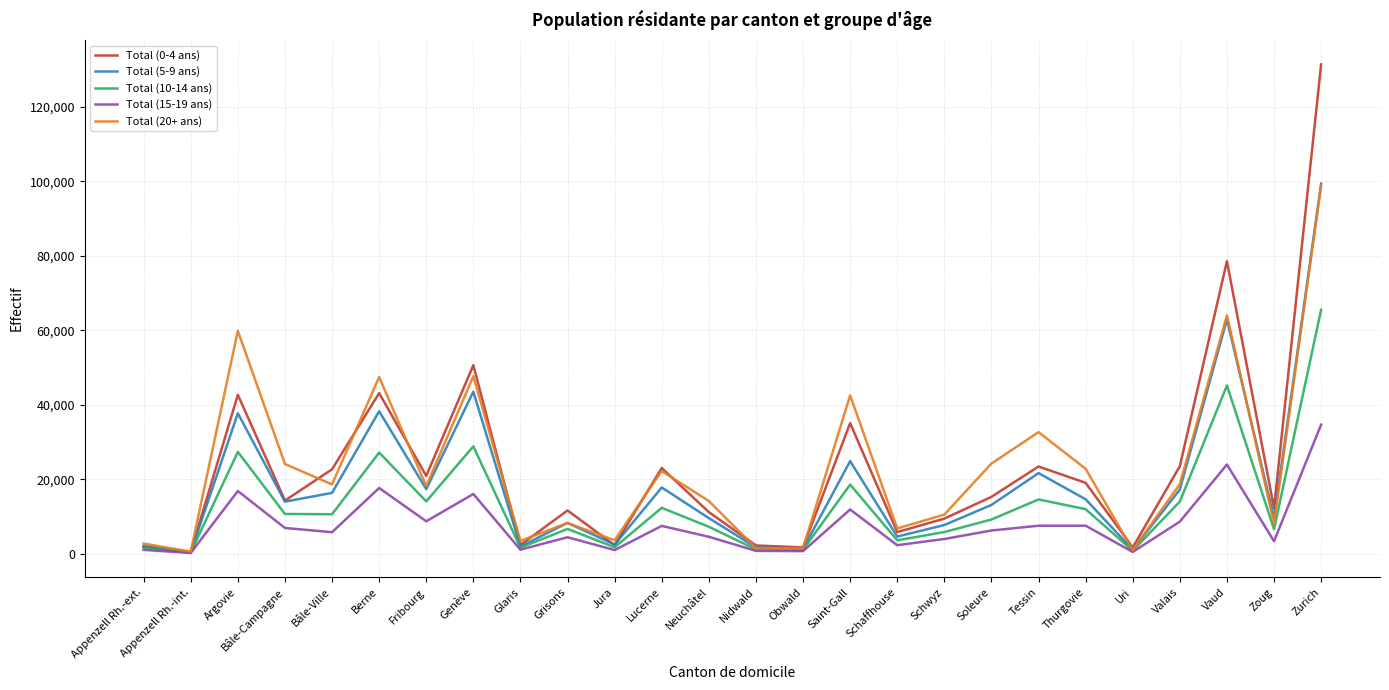

Which category has the highest value across all series?

Zurich